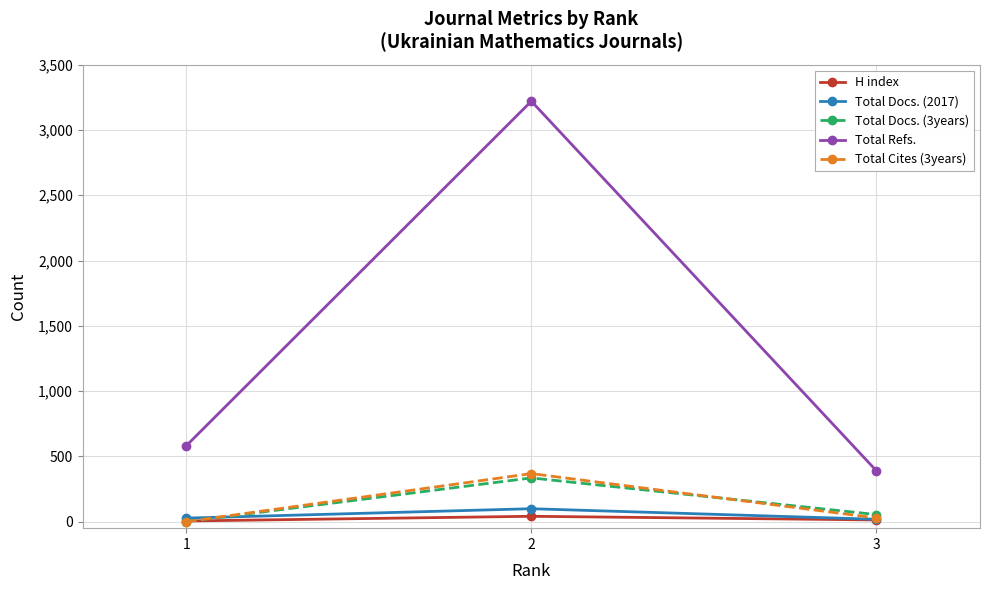

Which series has the widest spread of values?

Total Refs.